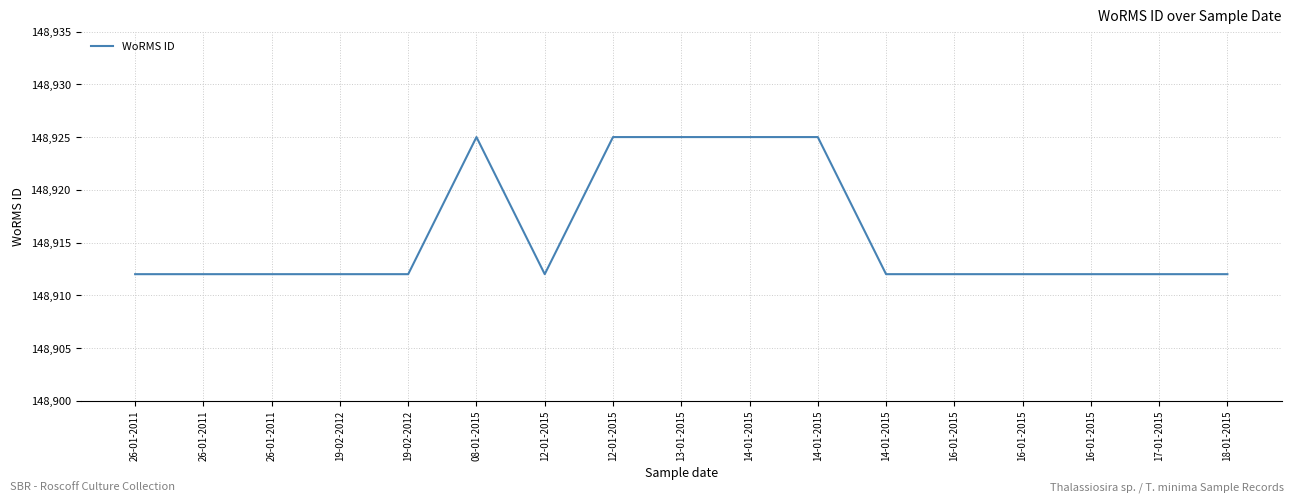

Does the chart have visible grid lines?

Yes